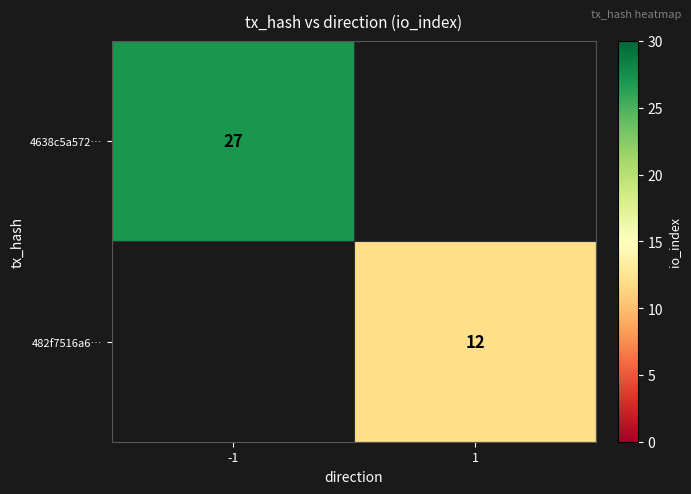

How many data points does each series have?

2